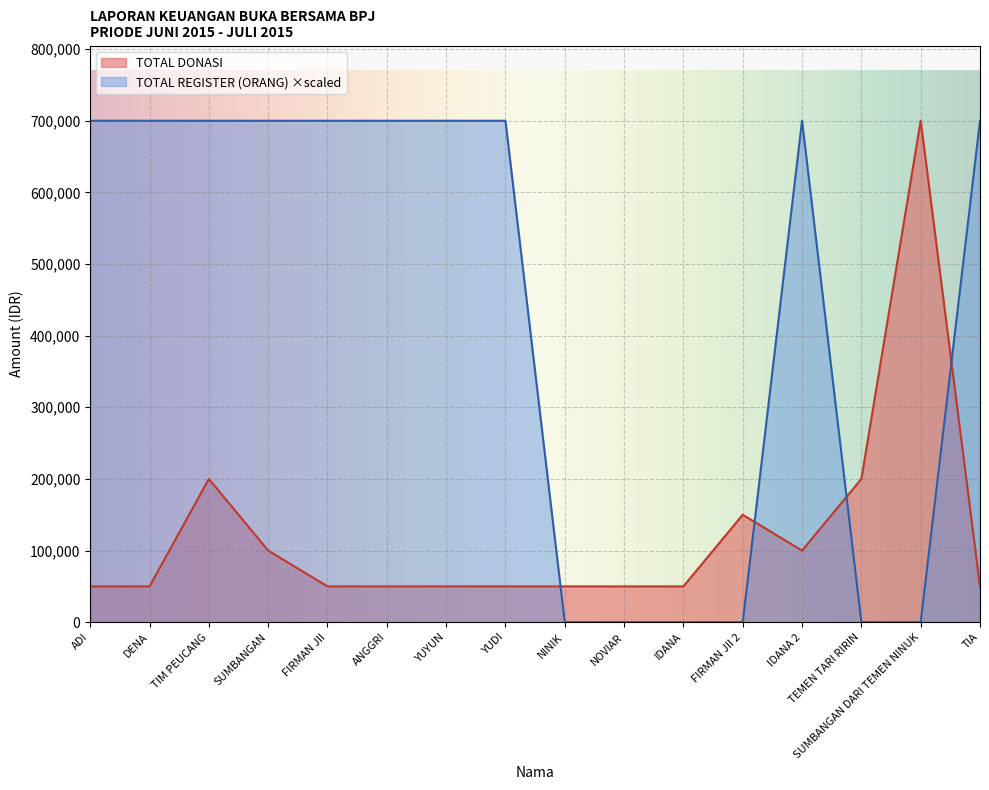

What is the sum of the TOTAL DONASI values at TIA and YUYUN?

100000